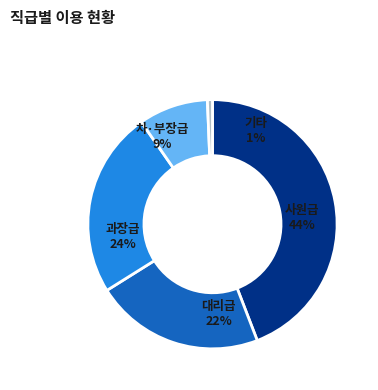

Is it true that Day 9 is 1% of the pie?

False